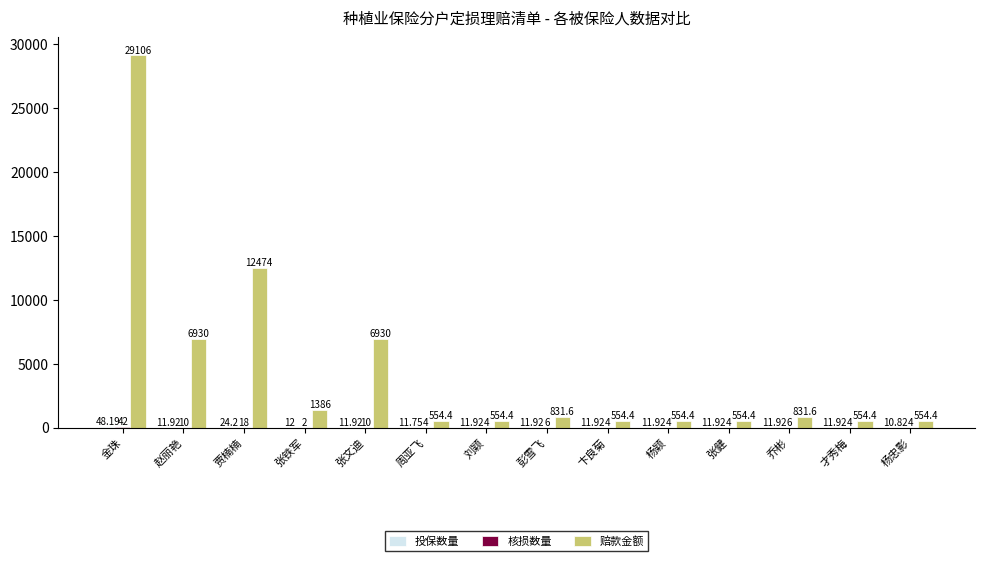

Does the chart contain stacked bars?

No